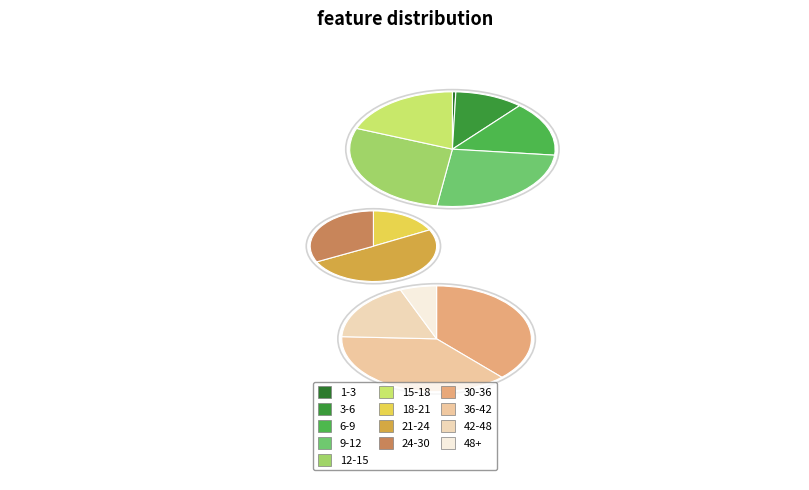

Does 24-30 represent more than half of the total?

No